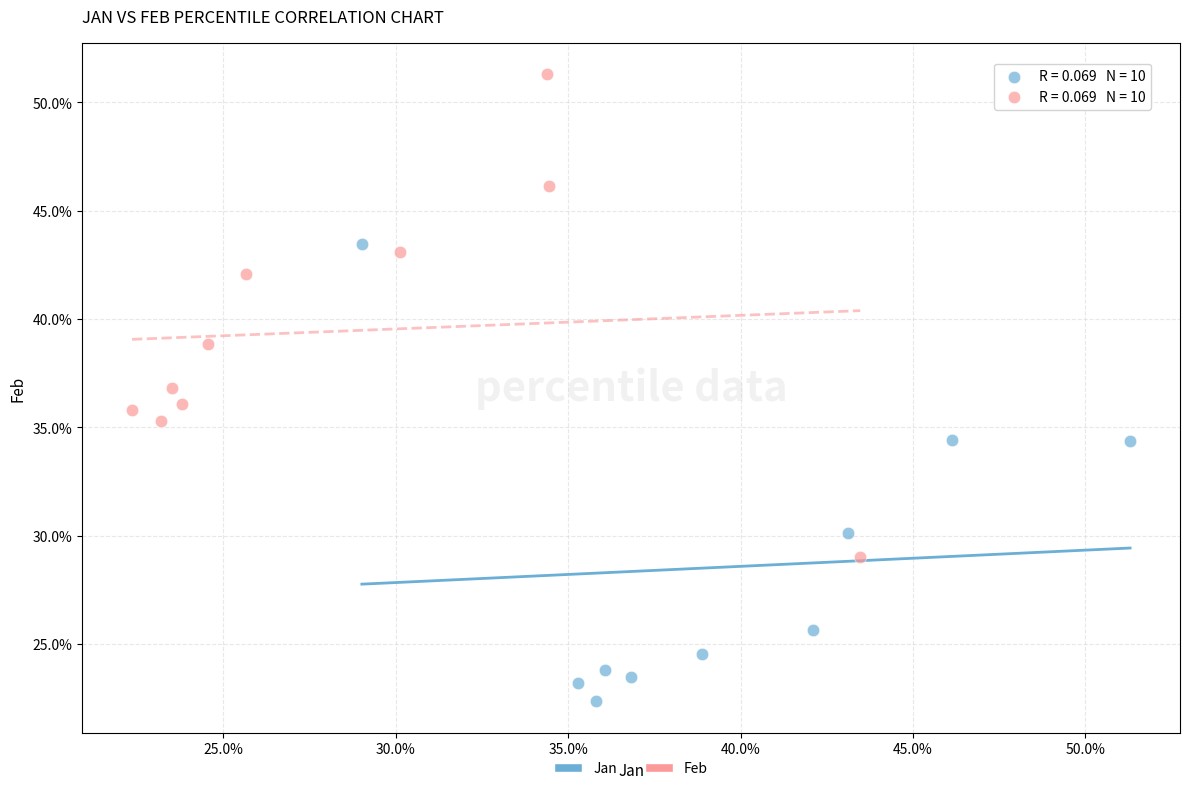

Which series reaches the minimum Y coordinate?

Jan